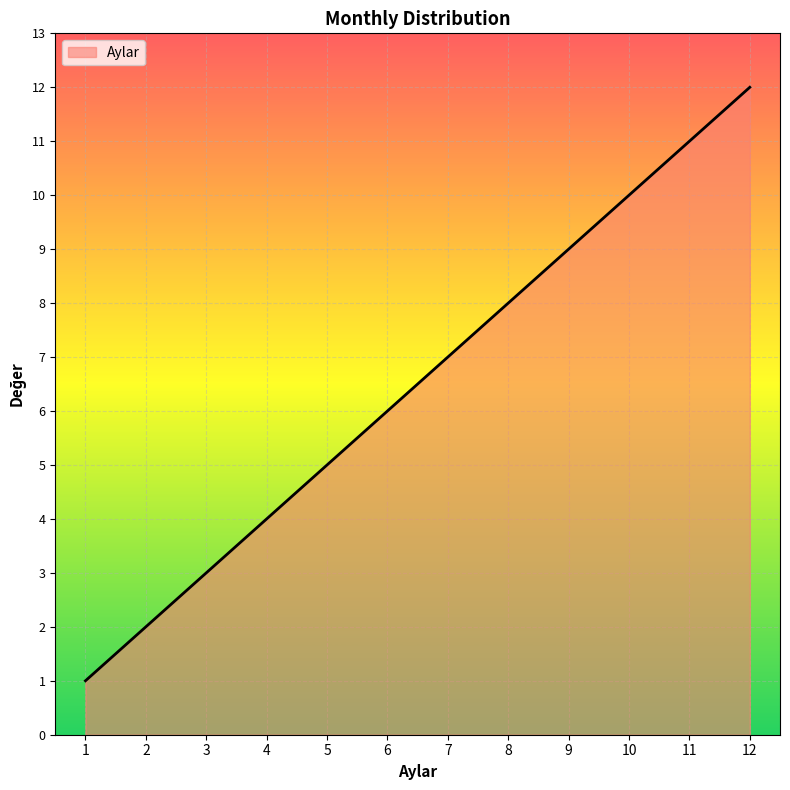

Which has a higher value, 2 or 8?

8